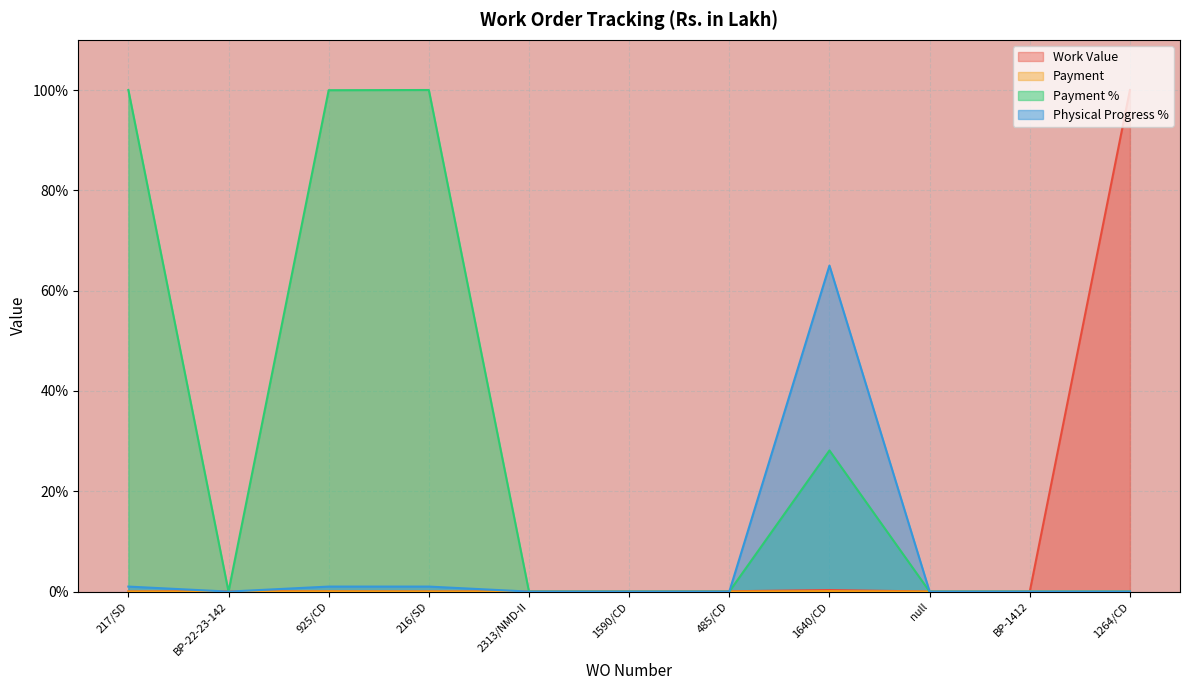

True or false: Physical Progress % and Payment % cross at least once.

False